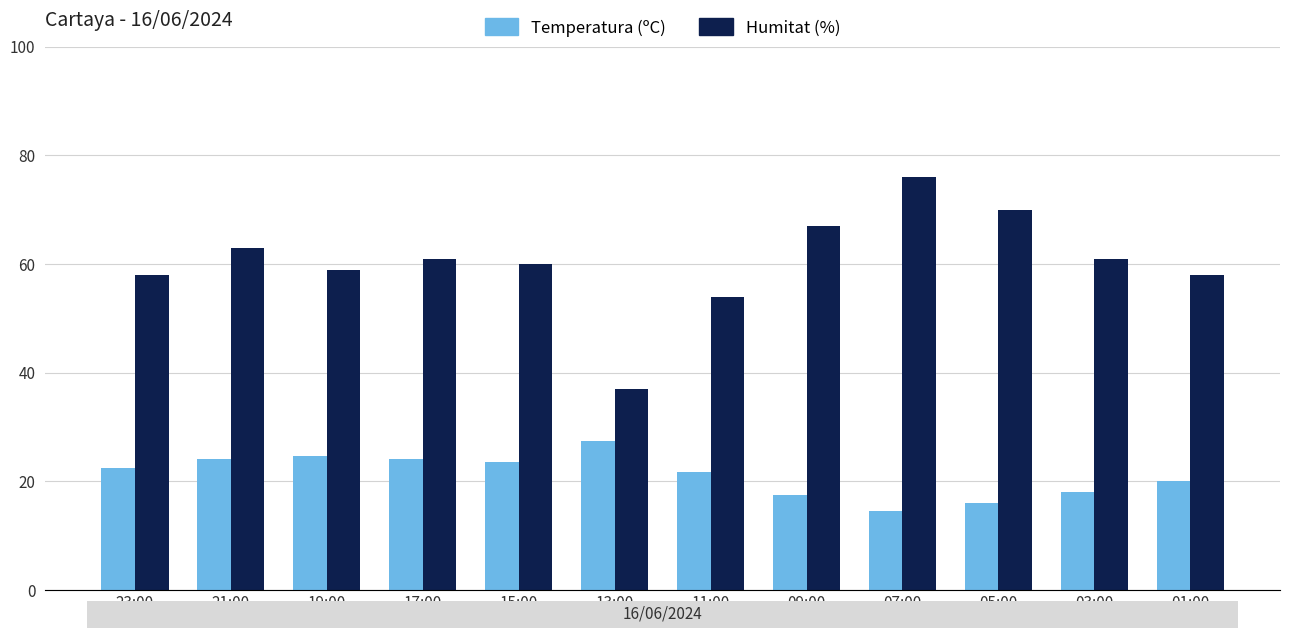

Which category has the highest value in the Temperatura (ºC) series?

13:00